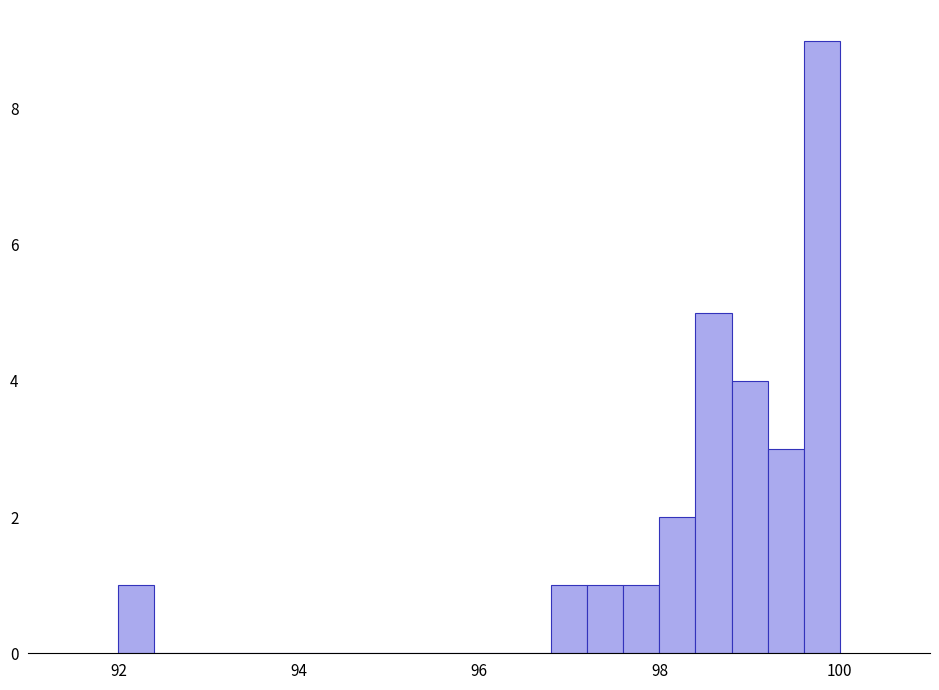

Around what value on the x-axis is the tallest bar? Give the approximate position of its centre, as read against the axis.

99.8